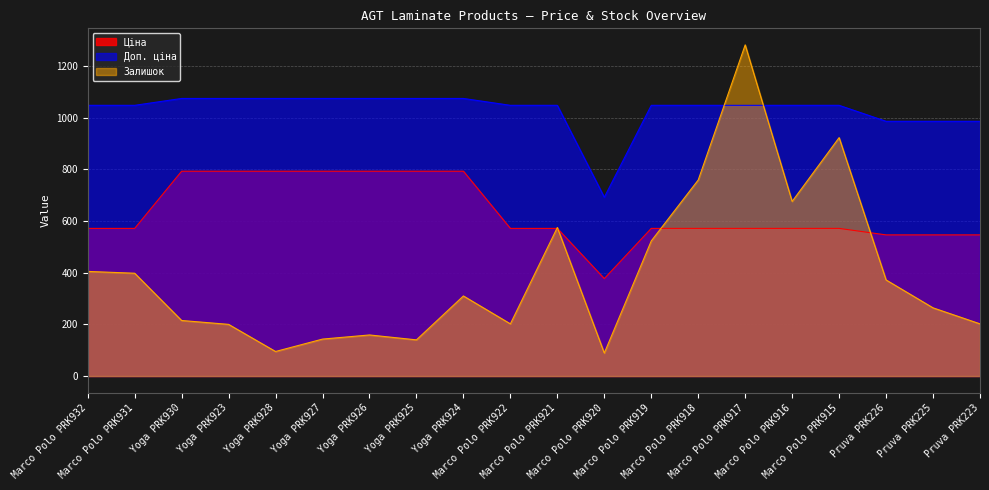

How many intersections are there between Залишок and Доп. ціна?

2